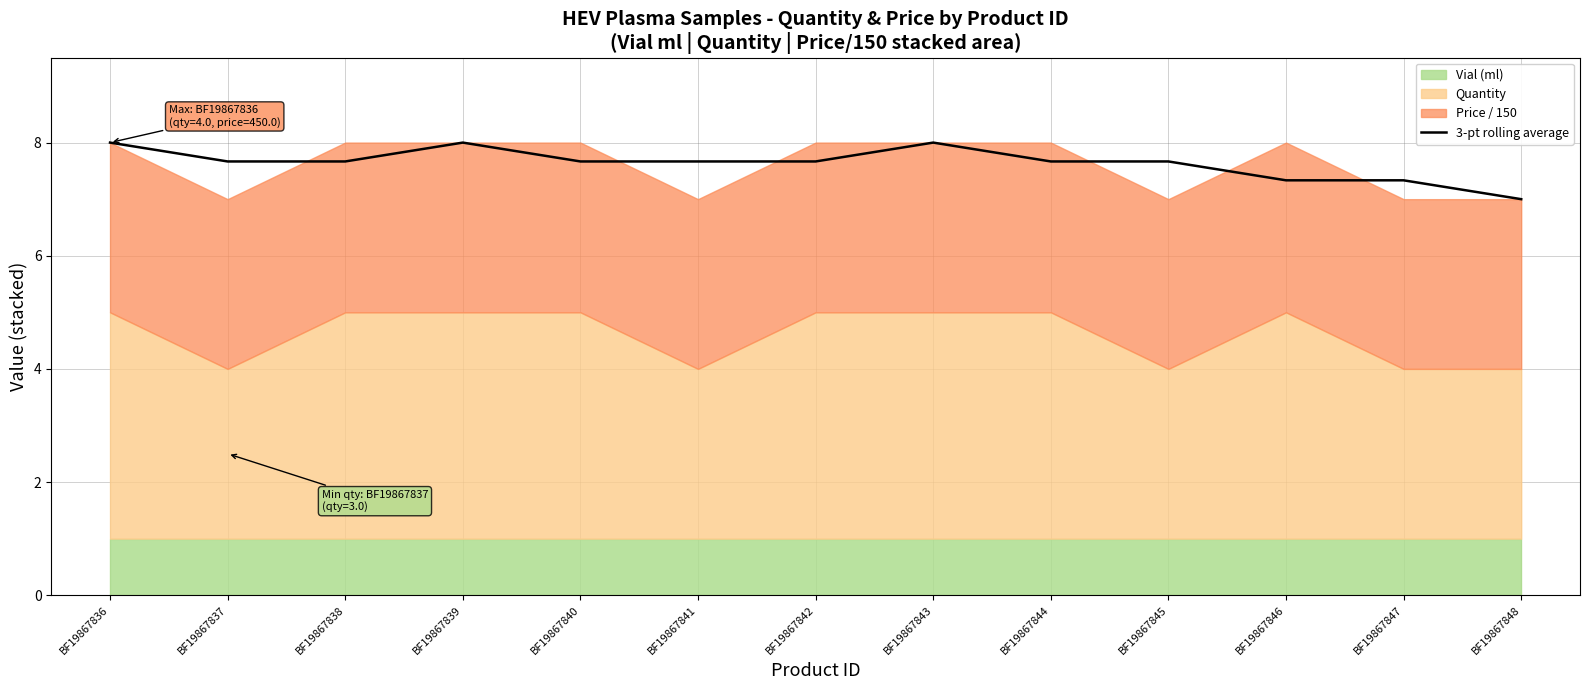

What is the minimum value shown in the chart?

7.0